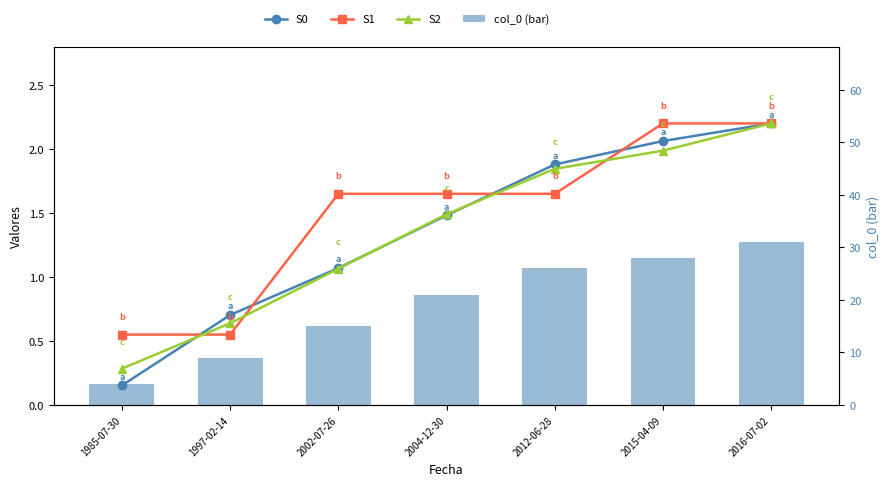

What is the label of the 5th bar from the left?

2012-06-28